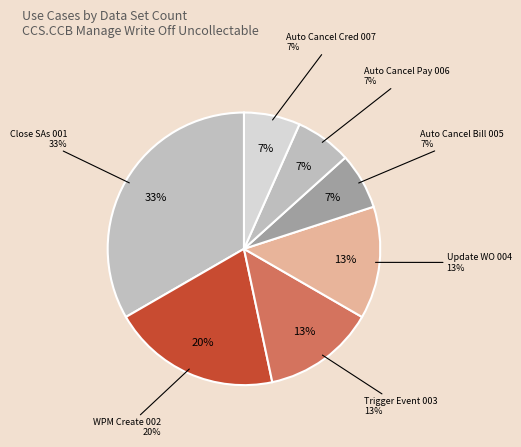

Which slice is the smallest?

Auto Cancel - Bill
Segment (005)